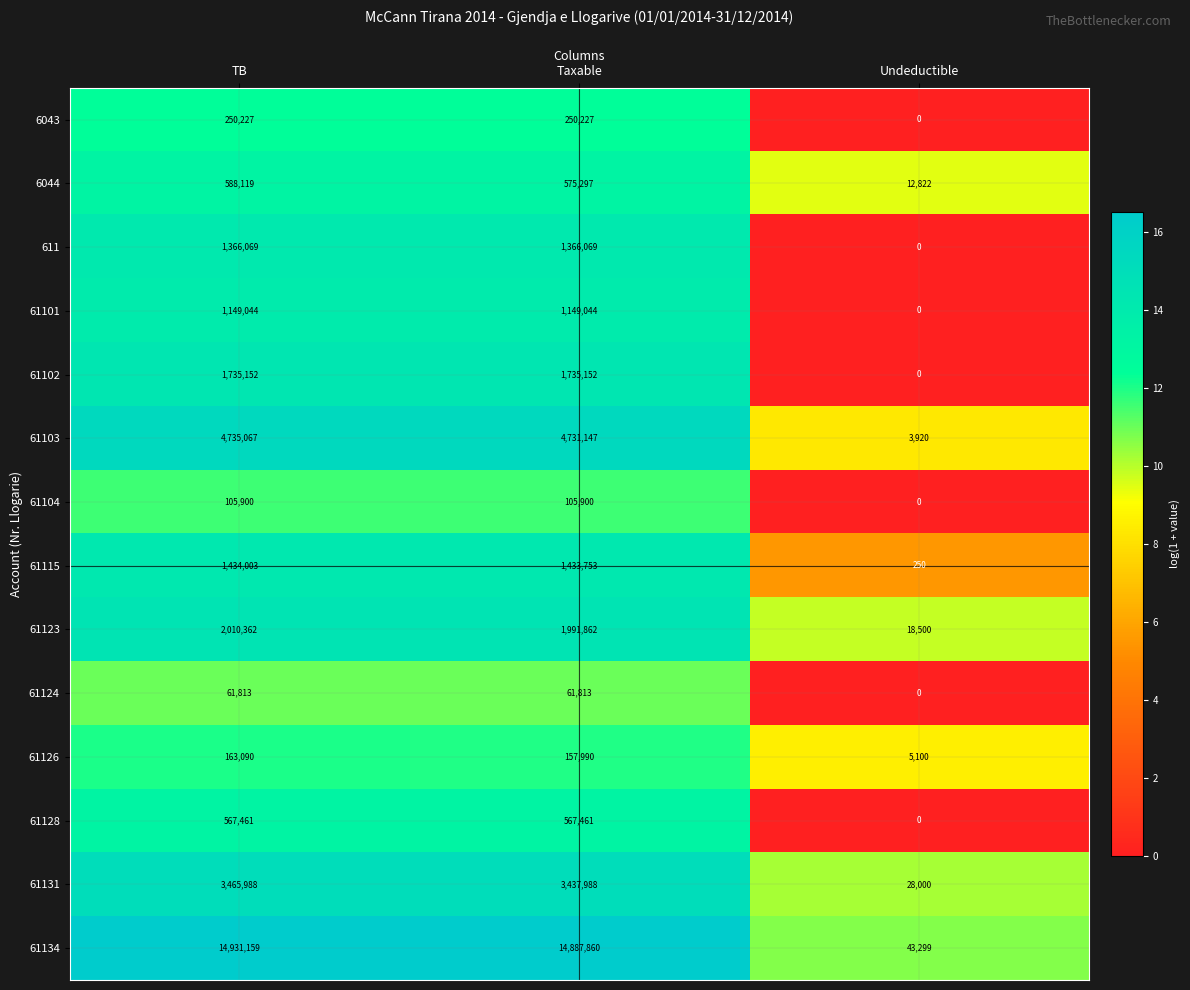

Rank the series at Taxable from lowest to highest value.

61124, 61104, 61126, 6043, 61128, 6044, 61101, 611, 61115, 61102, 61123, 61131, 61103, 61134